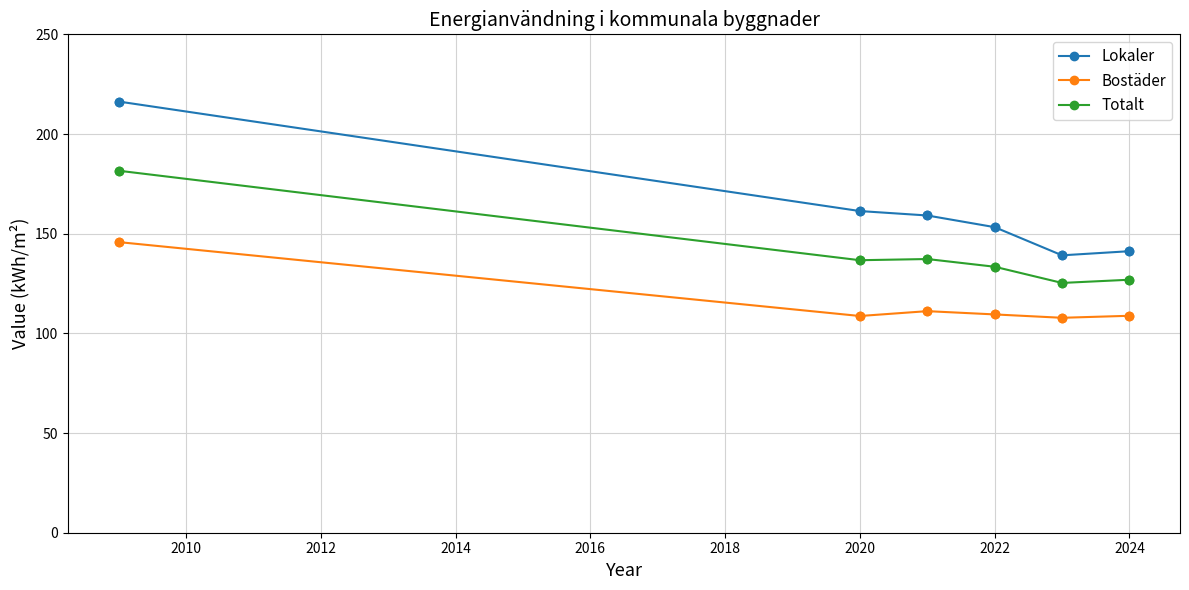

Which series has the widest spread of values?

Lokaler